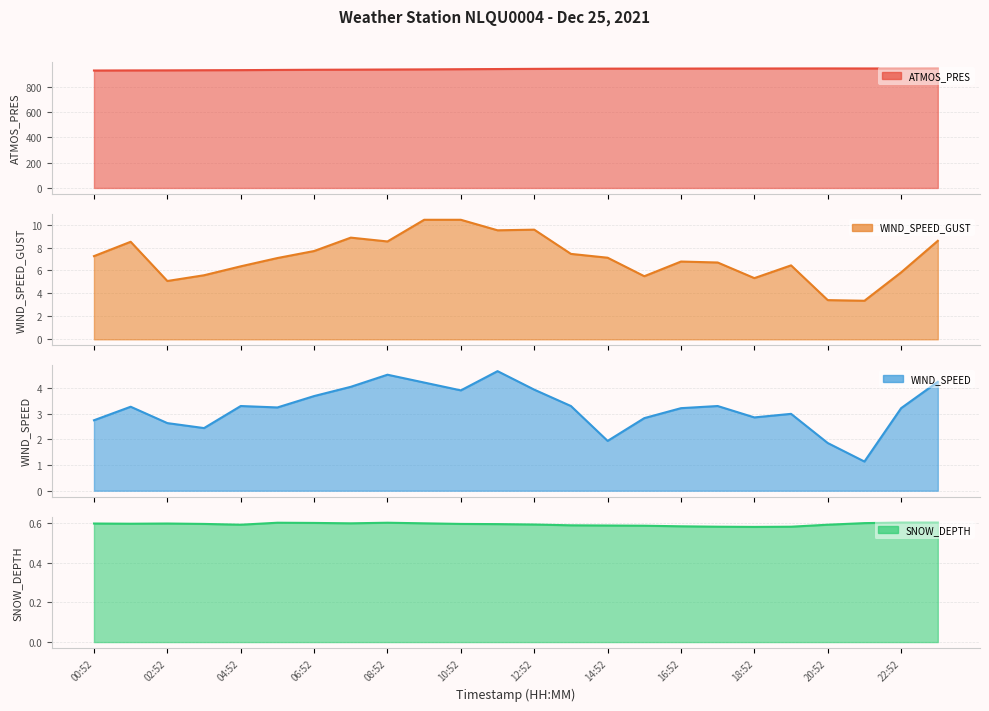

True or false: SNOW_DEPTH has a value of 0.6 at 20:52.

True